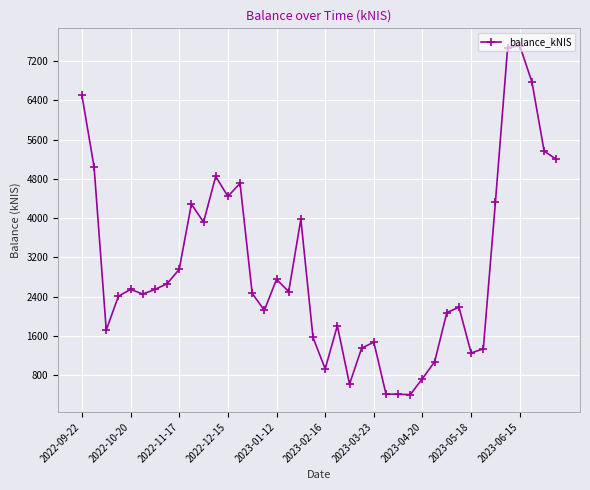

True or false: the data has more than 0 interior local peaks.

True